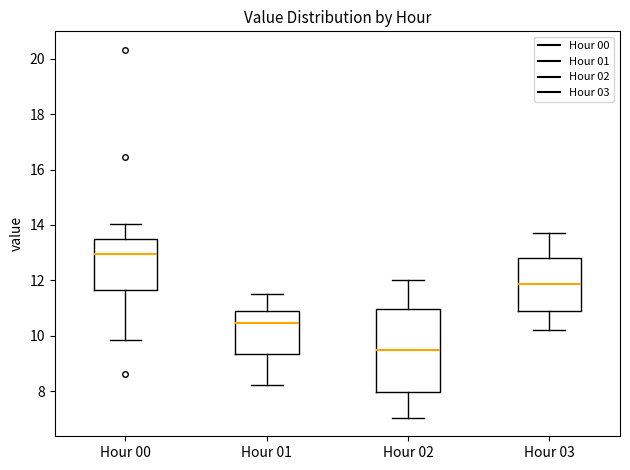

Where does the lower whisker of the box for Hour 02 end on the y-axis? The values are not printed on the chart, so give them approximately, as read against the axis.

7.0